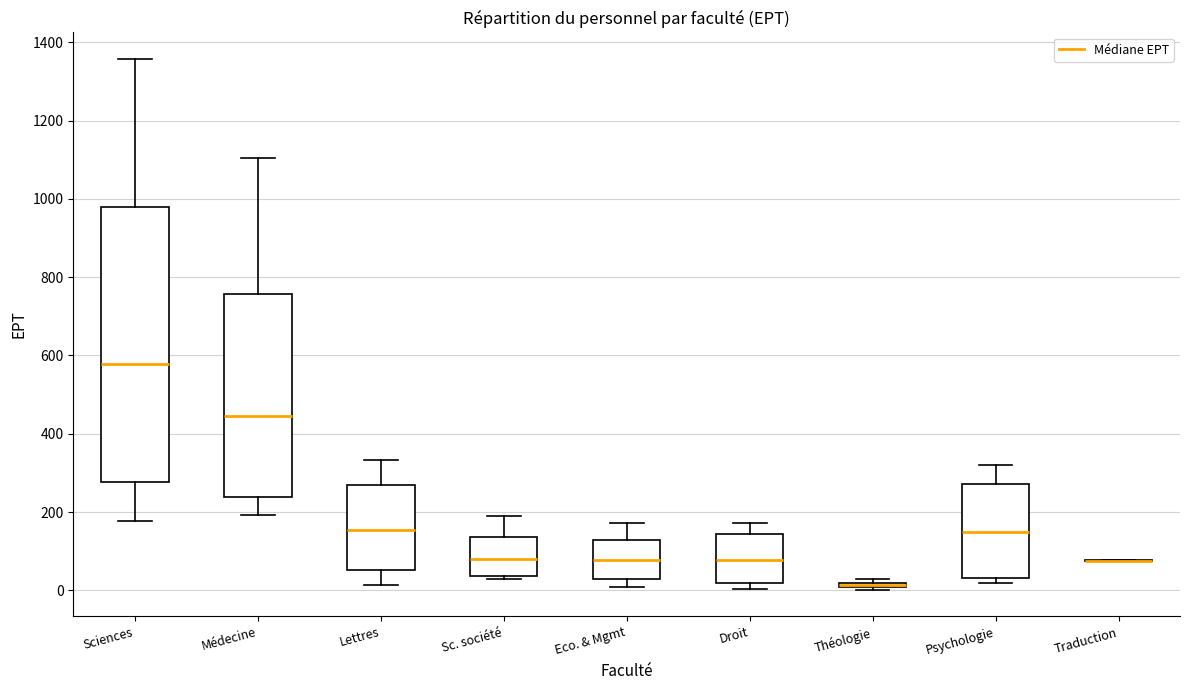

Which box is the tallest, from its lower edge to its upper edge?

Sciences